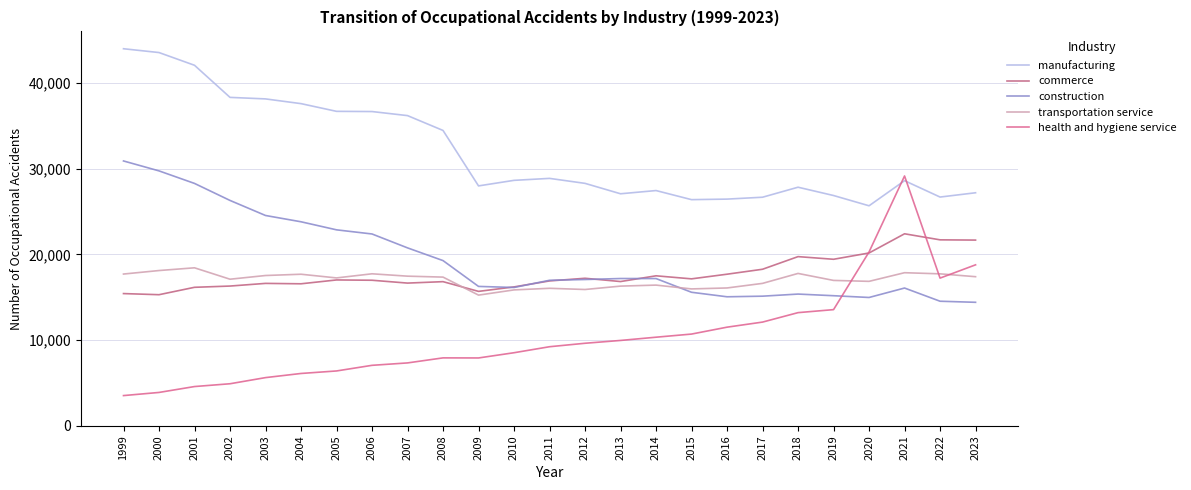

What is the sum of all transportation service values?

425517